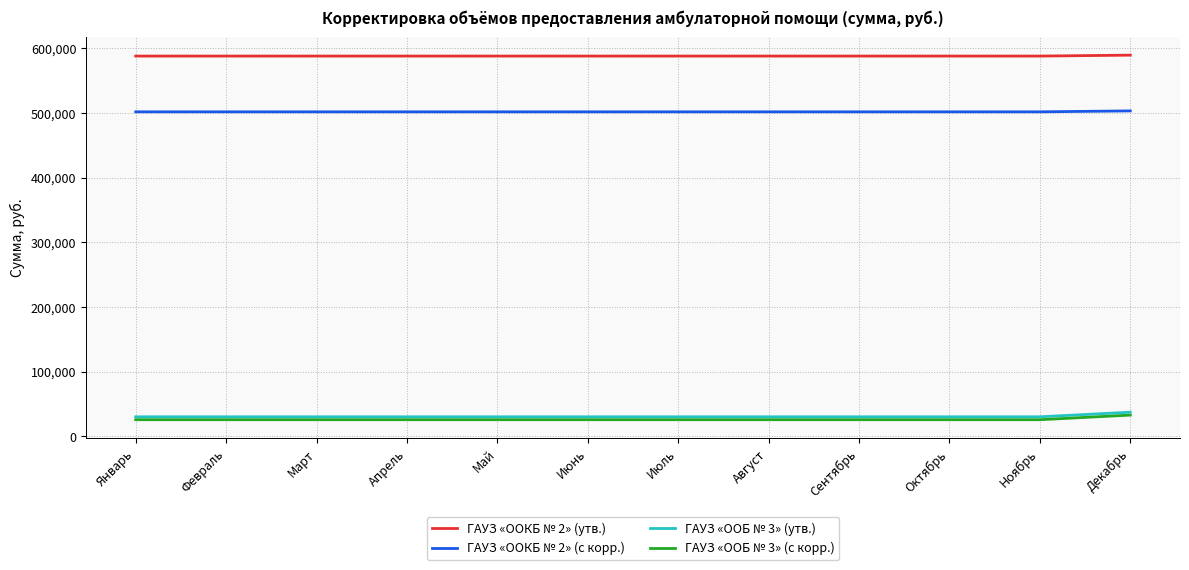

The value of ГАУЗ «ООБ № 3» (утв.) at Декабрь is 37052.1. True or false?

True